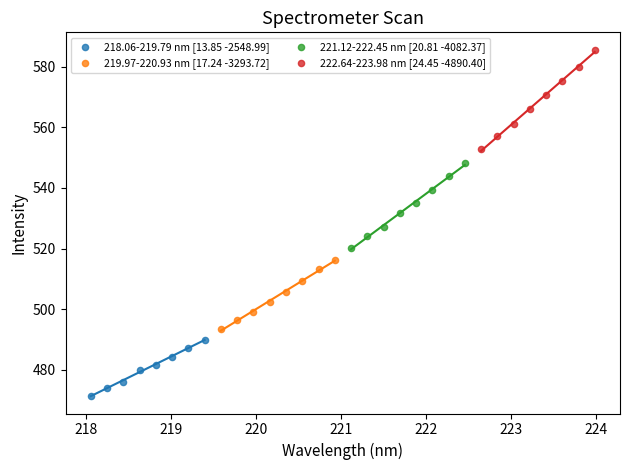

Which series has the widest spread of Y values?

222.64-223.98 nm [24.45 -4890.40]